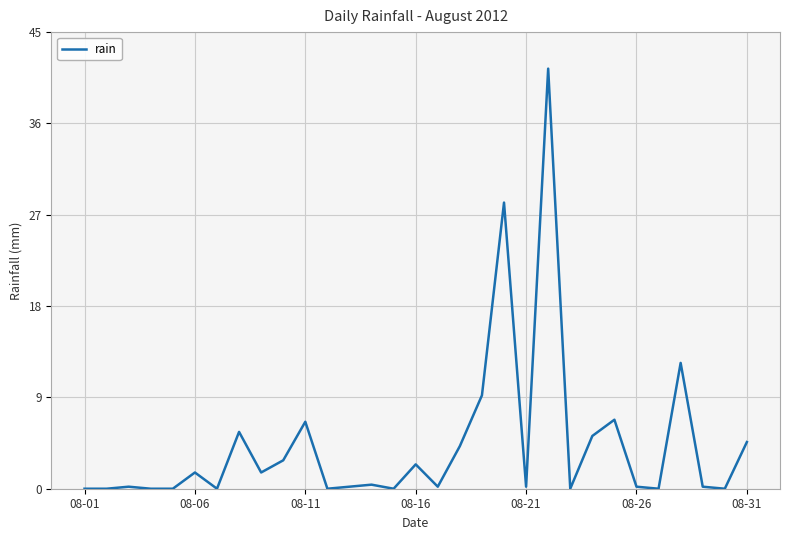

What is the greatest value displayed?

41.4